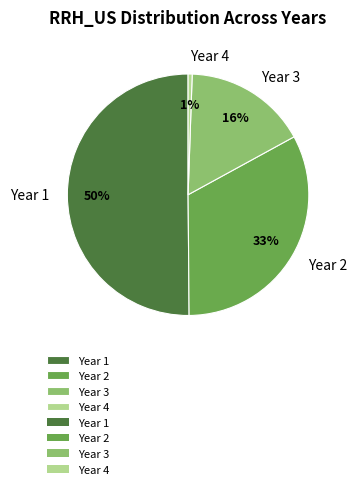

To the nearest percent, what is the average slice percentage?

25%